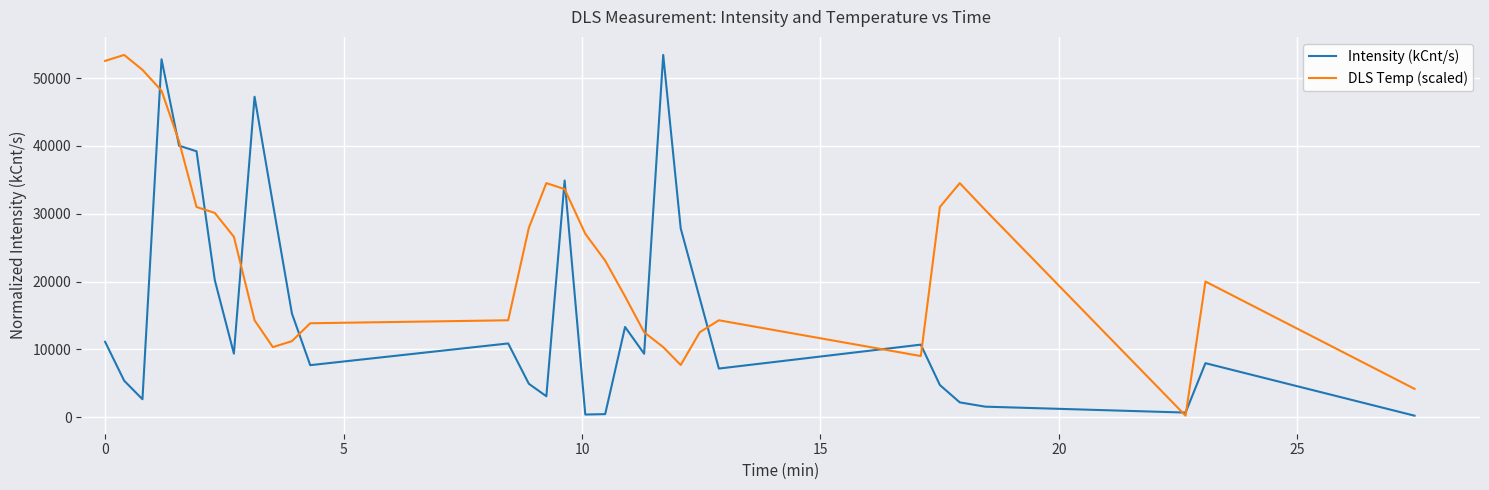

List the series in order of their overall mean, highest first.

DLS Temp (scaled), Intensity (kCnt/s)